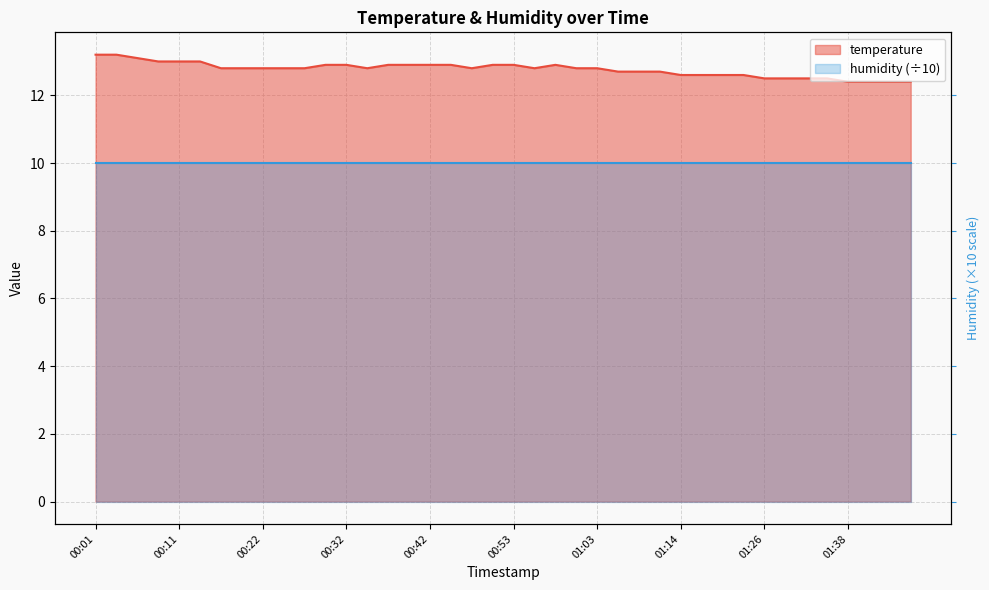

What is the ratio of the value at 01:35 to the value at 01:23?

1.0